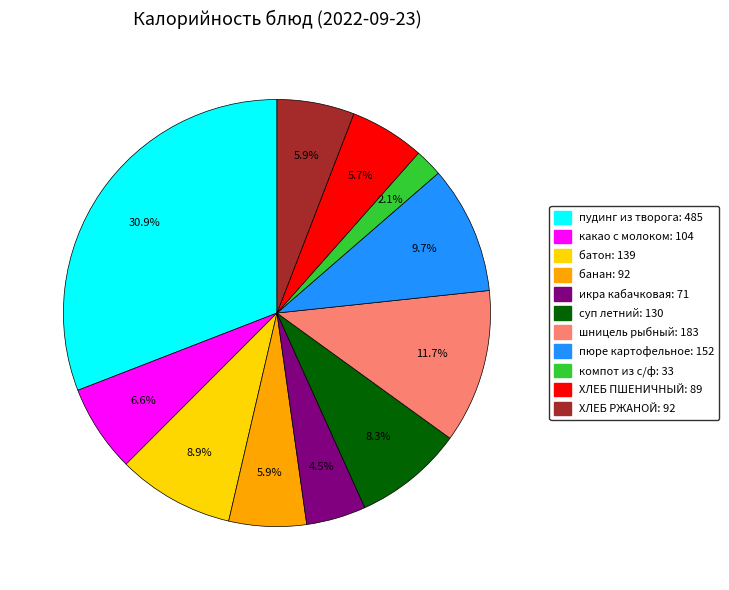

The ХЛЕБ РЖАНОЙ slice represents 6% of the pie. True or false?

True